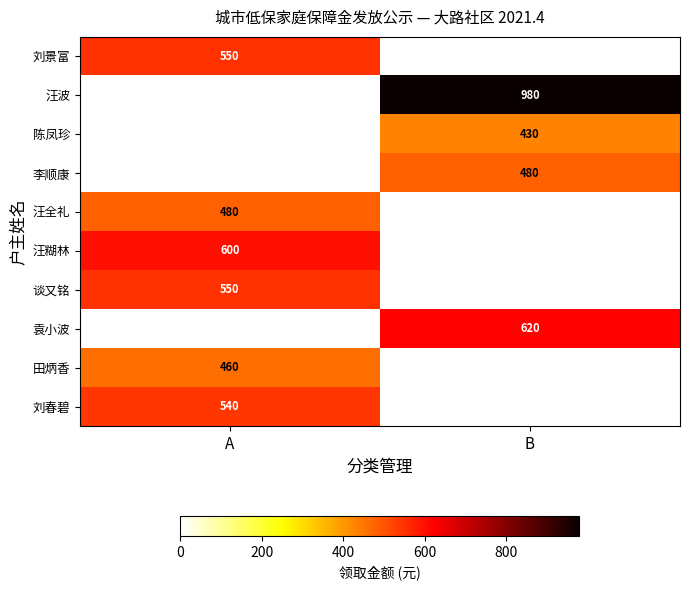

True or false: 汪糊林 has a value of 150 at A.

False